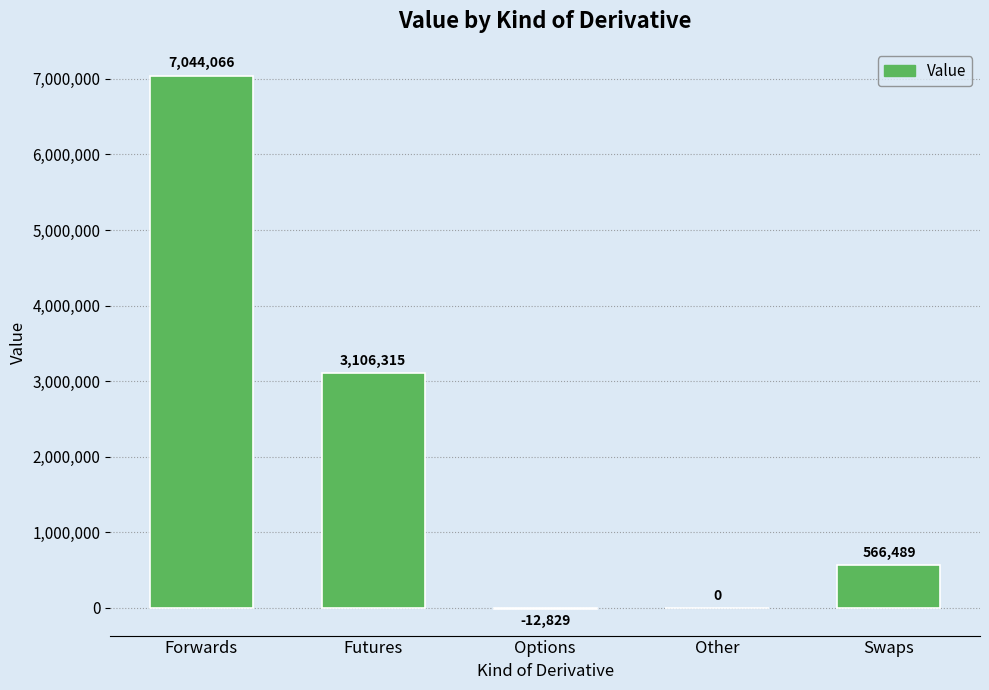

True or false: the data shows 3106315.2 at Futures.

True